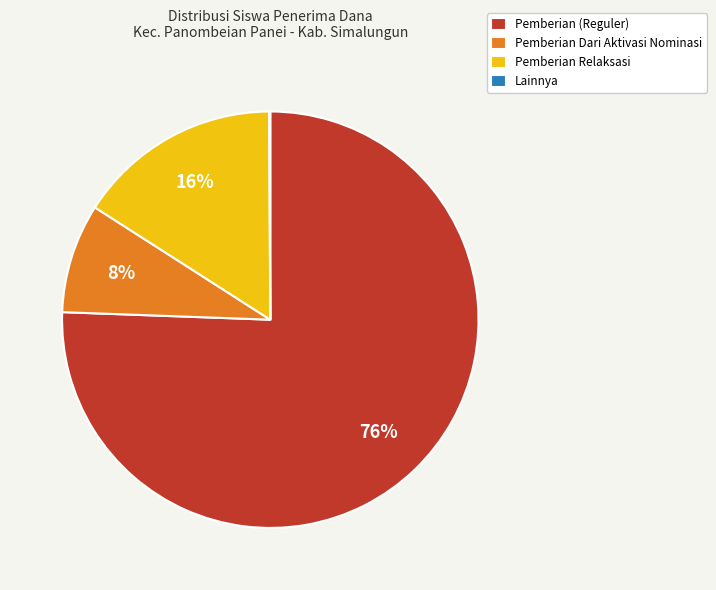

Does any single category account for the majority?

Yes